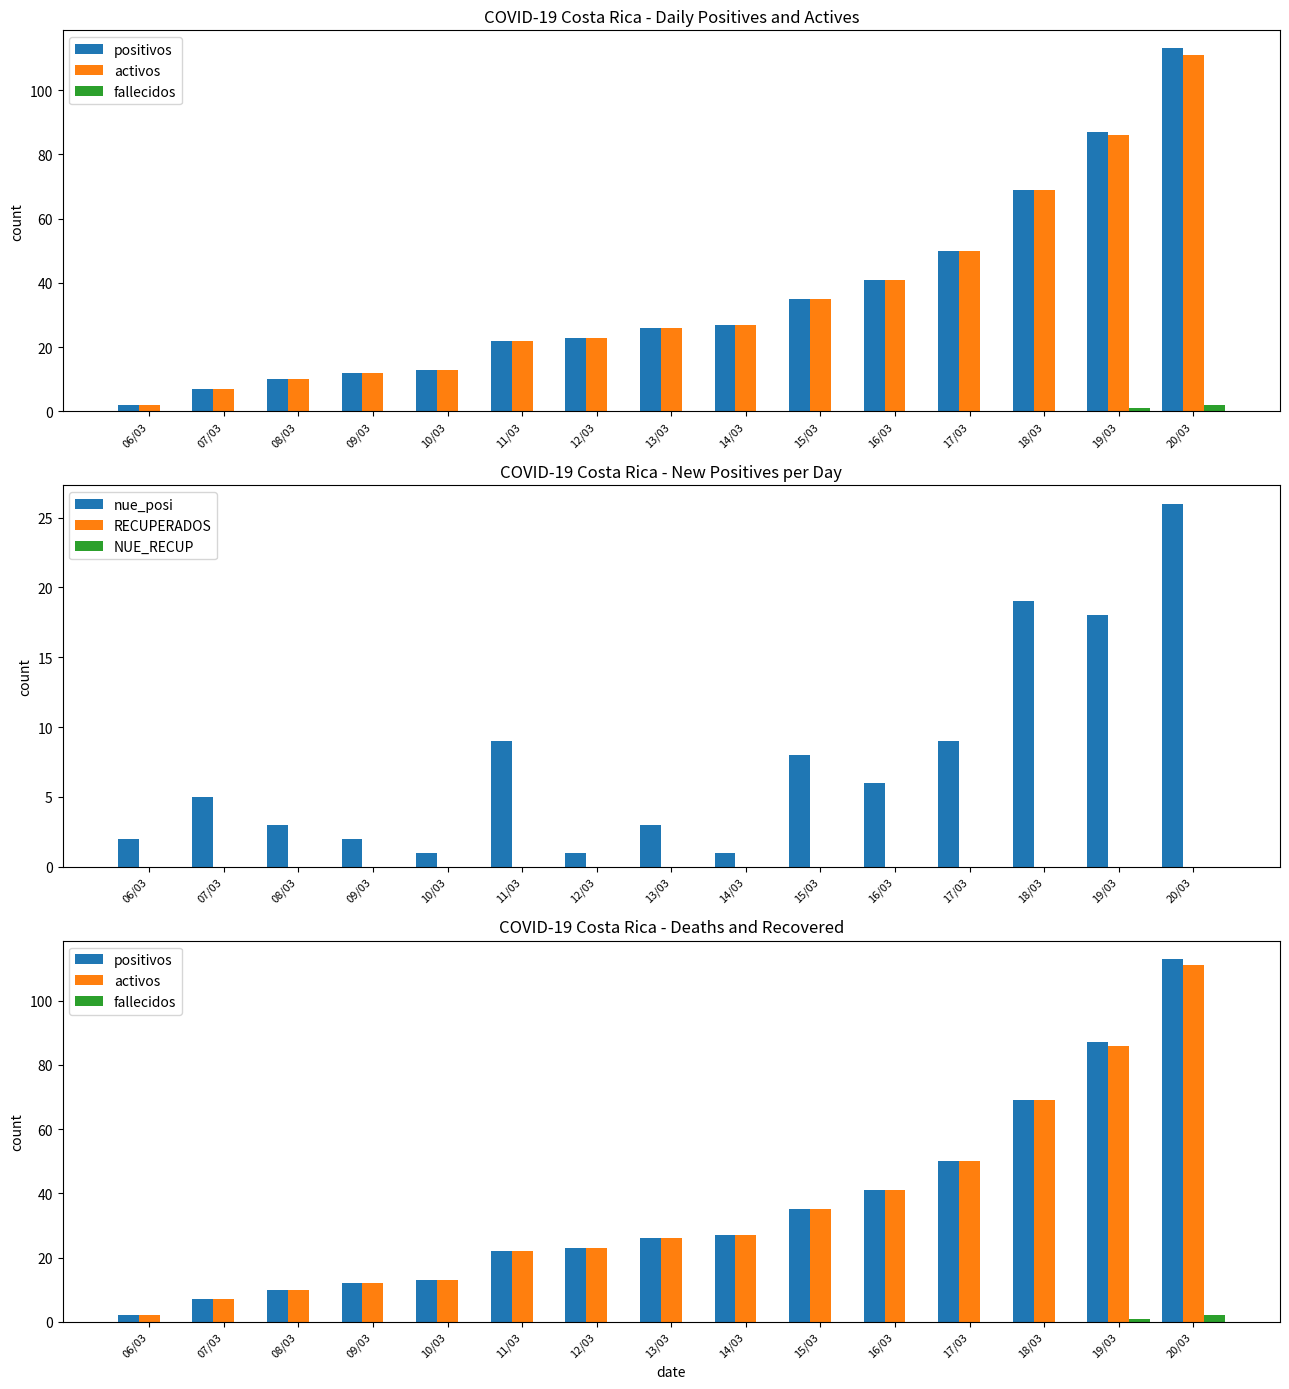

What is the sum of the positivos values at 15/03 and 14/03?

62